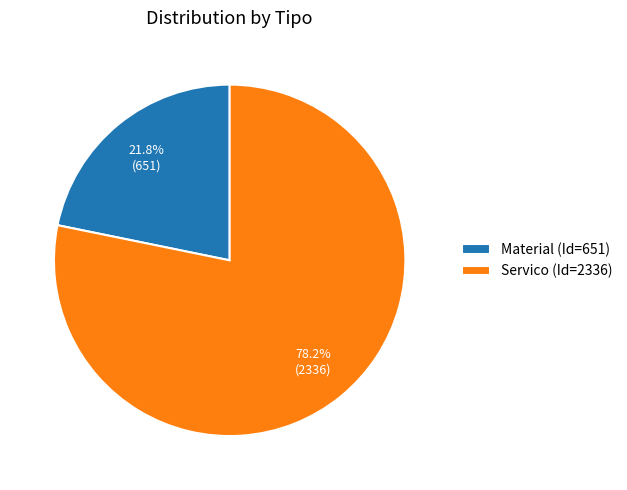

Is there any slice that represents more than half of the pie?

Yes